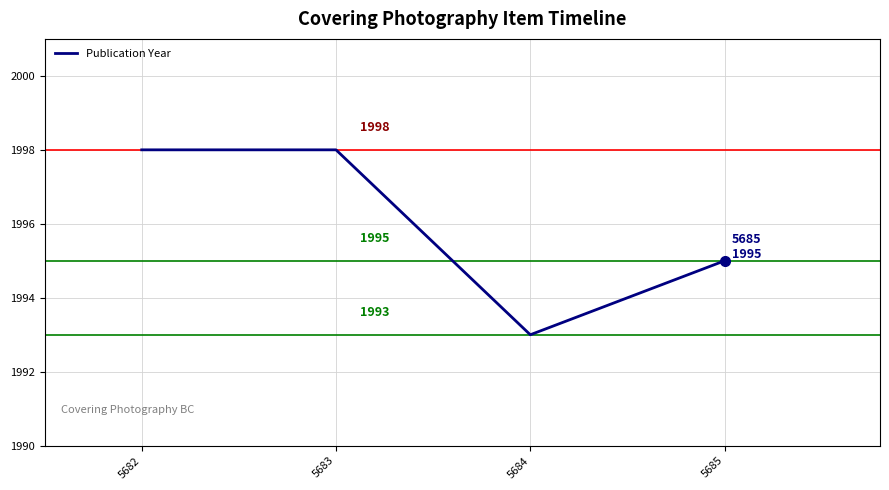

What is the average value?

1996